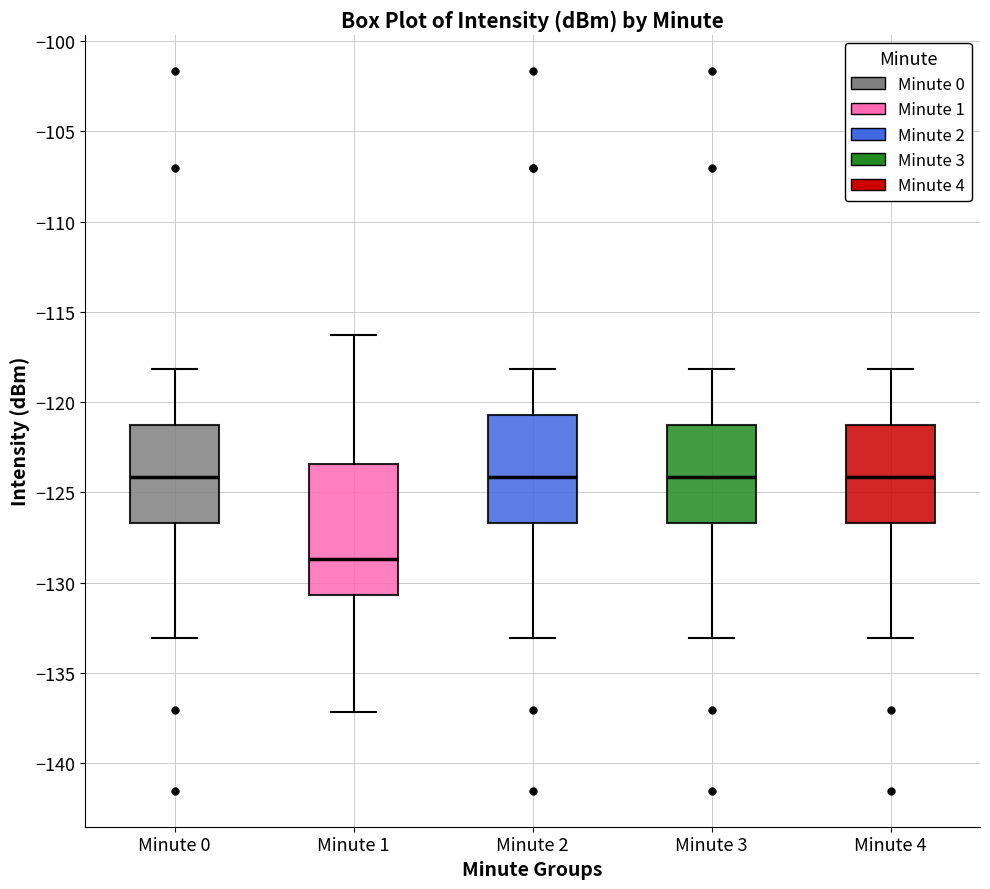

Where is the lower edge of the box for Minute 0 on the y-axis? The values are not printed on the chart, so give them approximately, as read against the axis.

-126.5